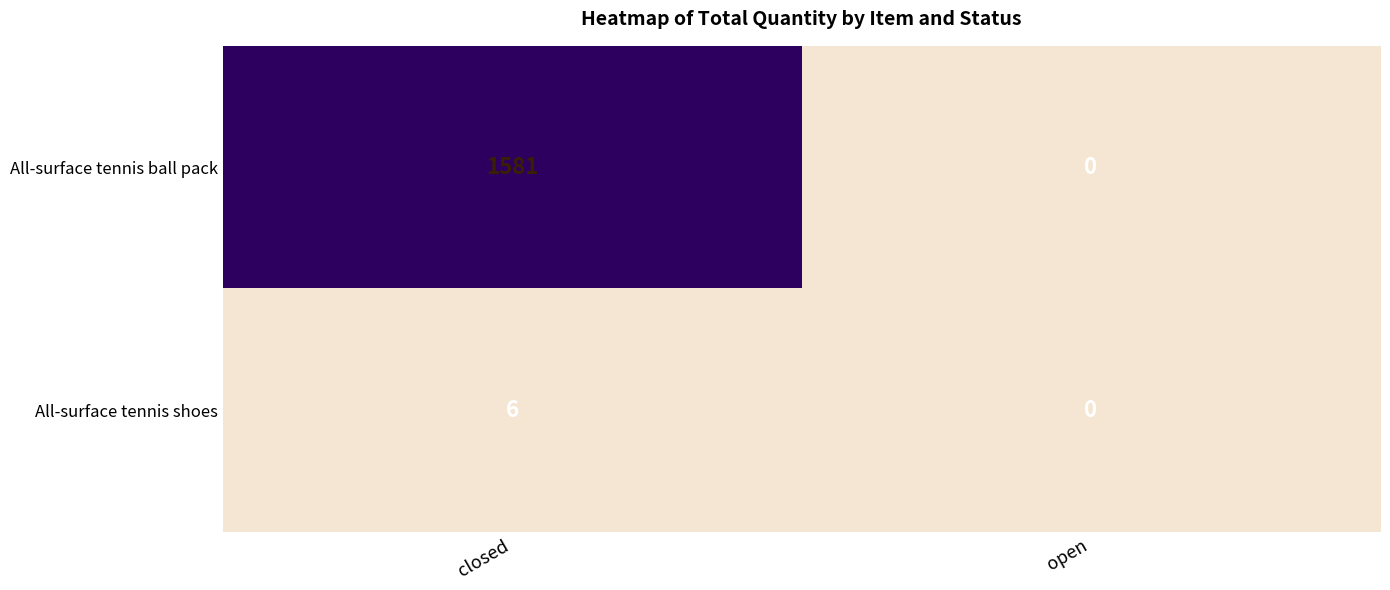

List the series in order of their overall mean, highest first.

All-surface tennis ball pack, All-surface tennis shoes